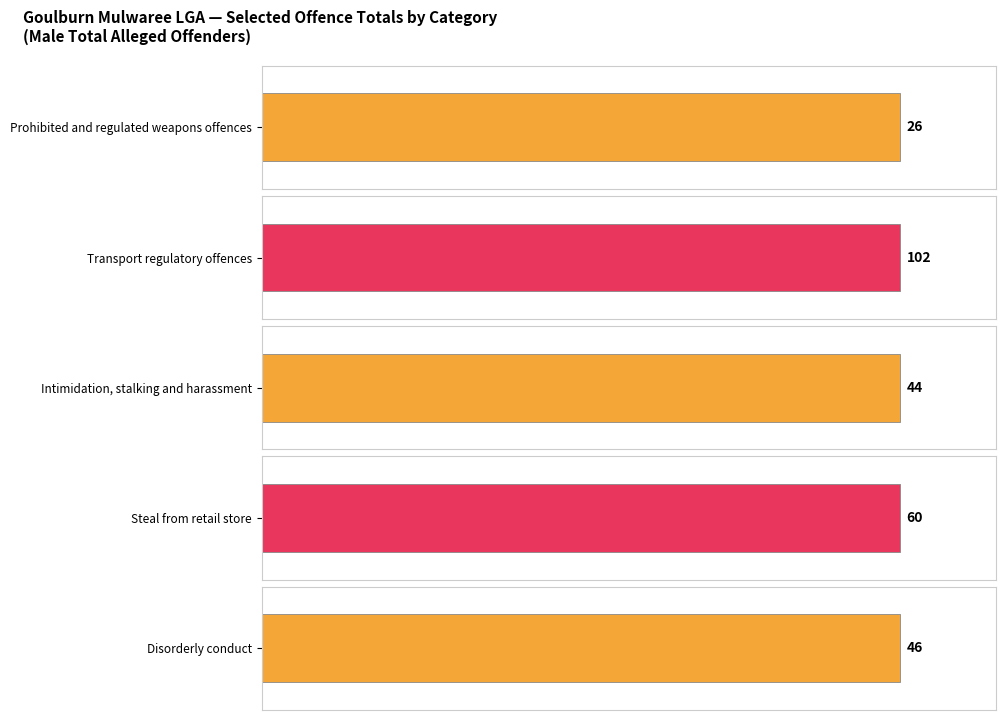

True or false: Intimidation, stalking and harassment has a value of 44 at Male Total.

True